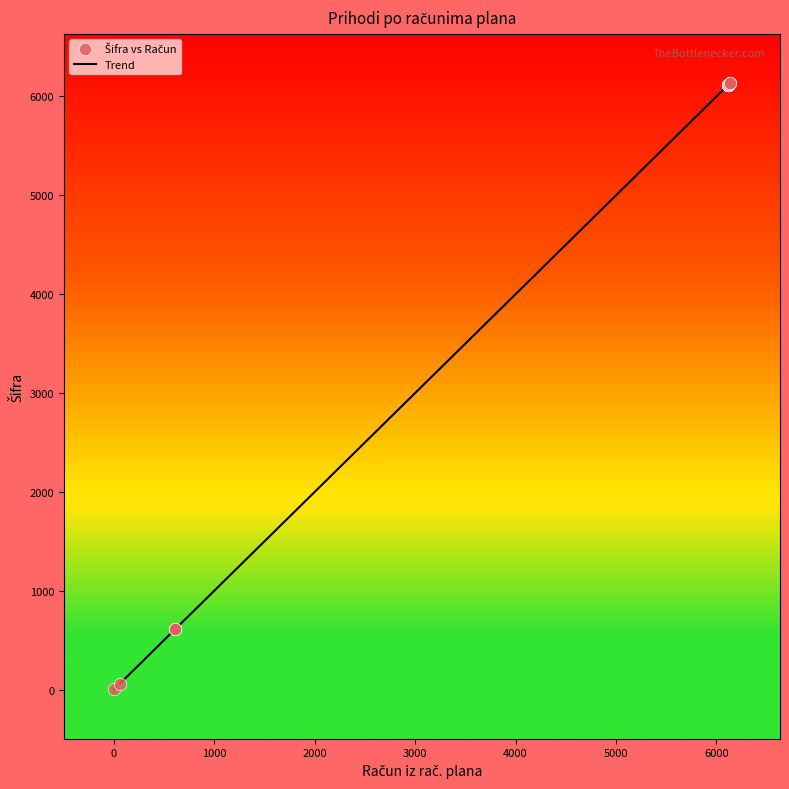

What is the maximum value shown in the chart?

6132